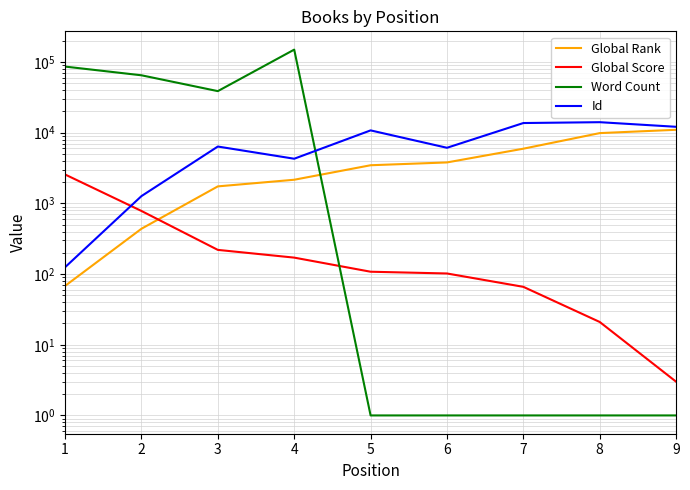

Which category has the highest value in the Word Count series?

4